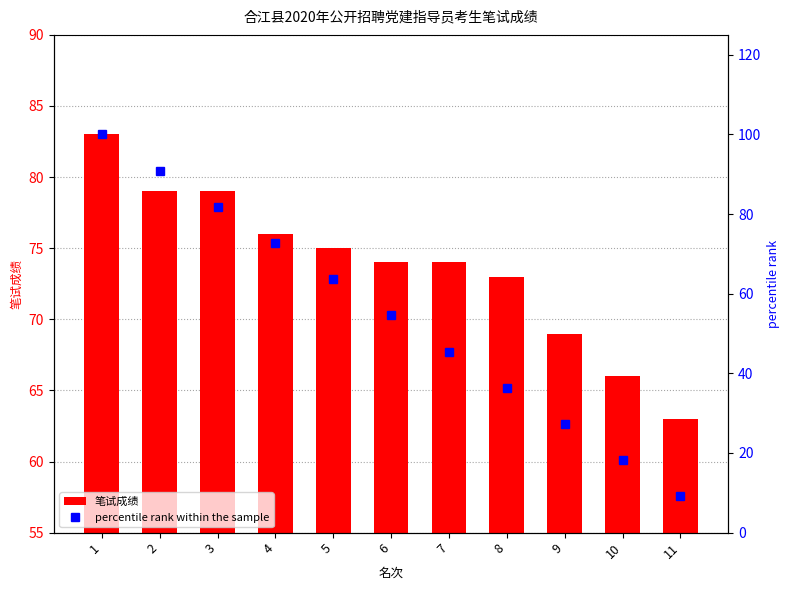

What is the difference between the second highest and second lowest values in the 笔试成绩 series?

13